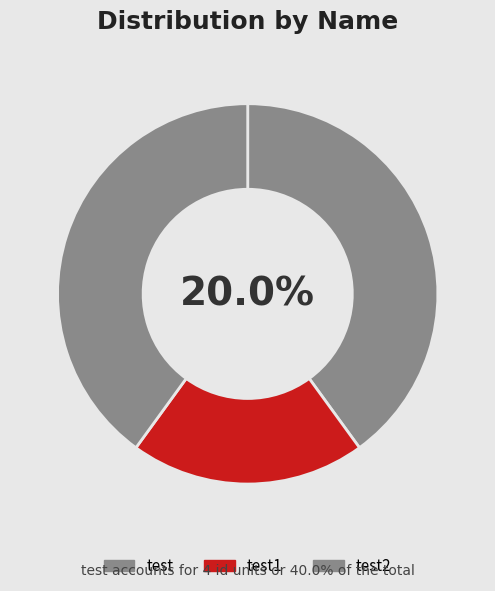

Rank the categories by value from lowest to highest.

test1, test2, test